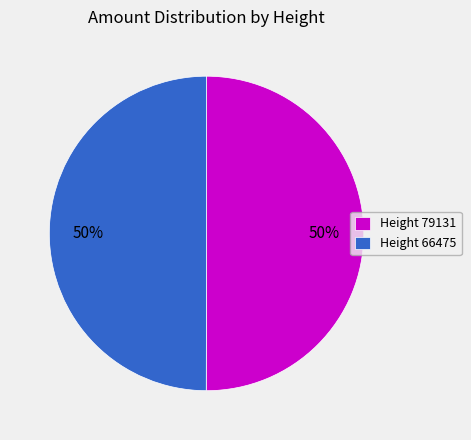

What percentage is the Height 66475 slice, to the nearest percent?

50%